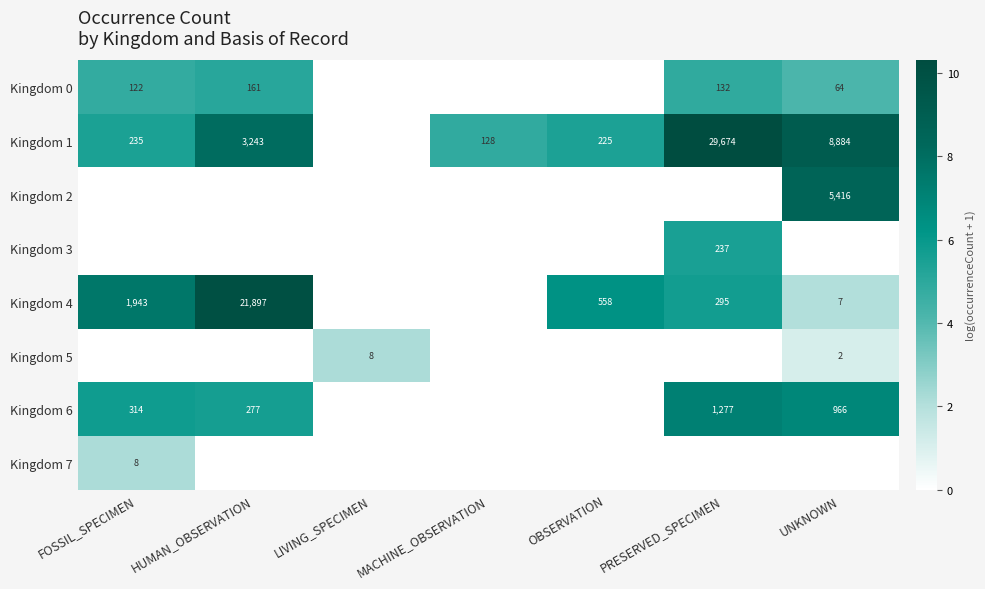

True or false: Kingdom 6 has a value of 314 at FOSSIL_SPECIMEN.

True